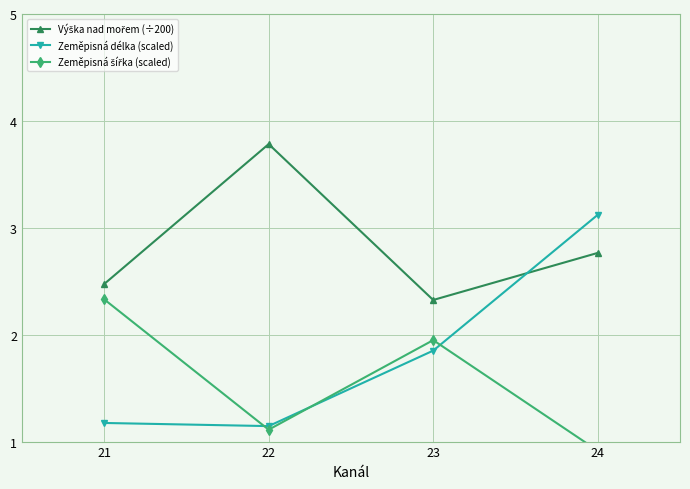

Reading left to right, extract all data points from this chart.

Výška nad mořem (÷200): 21=2.5	22=3.8	23=2.3	24=2.8
Zeměpisná délka (scaled): 21=1.2	22=1.1	23=1.9	24=3.1
Zeměpisná šířka (scaled): 21=2.3	22=1.1	23=1.9	24=0.9